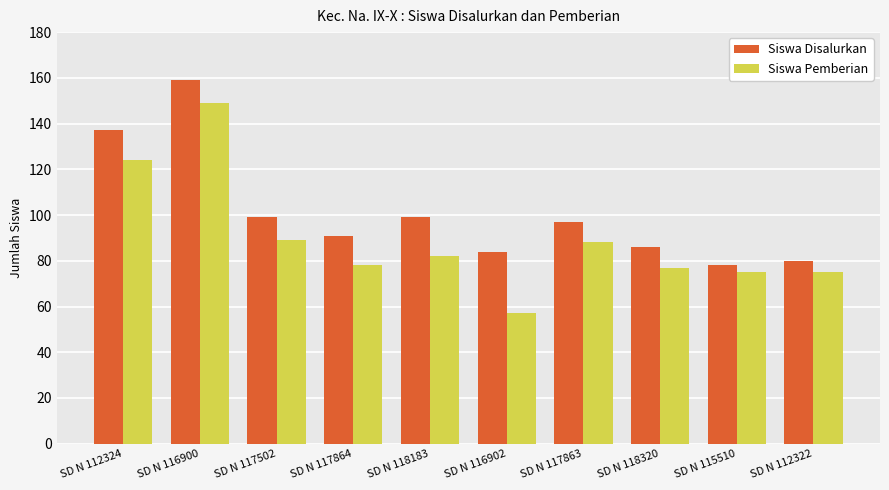

Which category has the highest value across all series?

SD N 116900